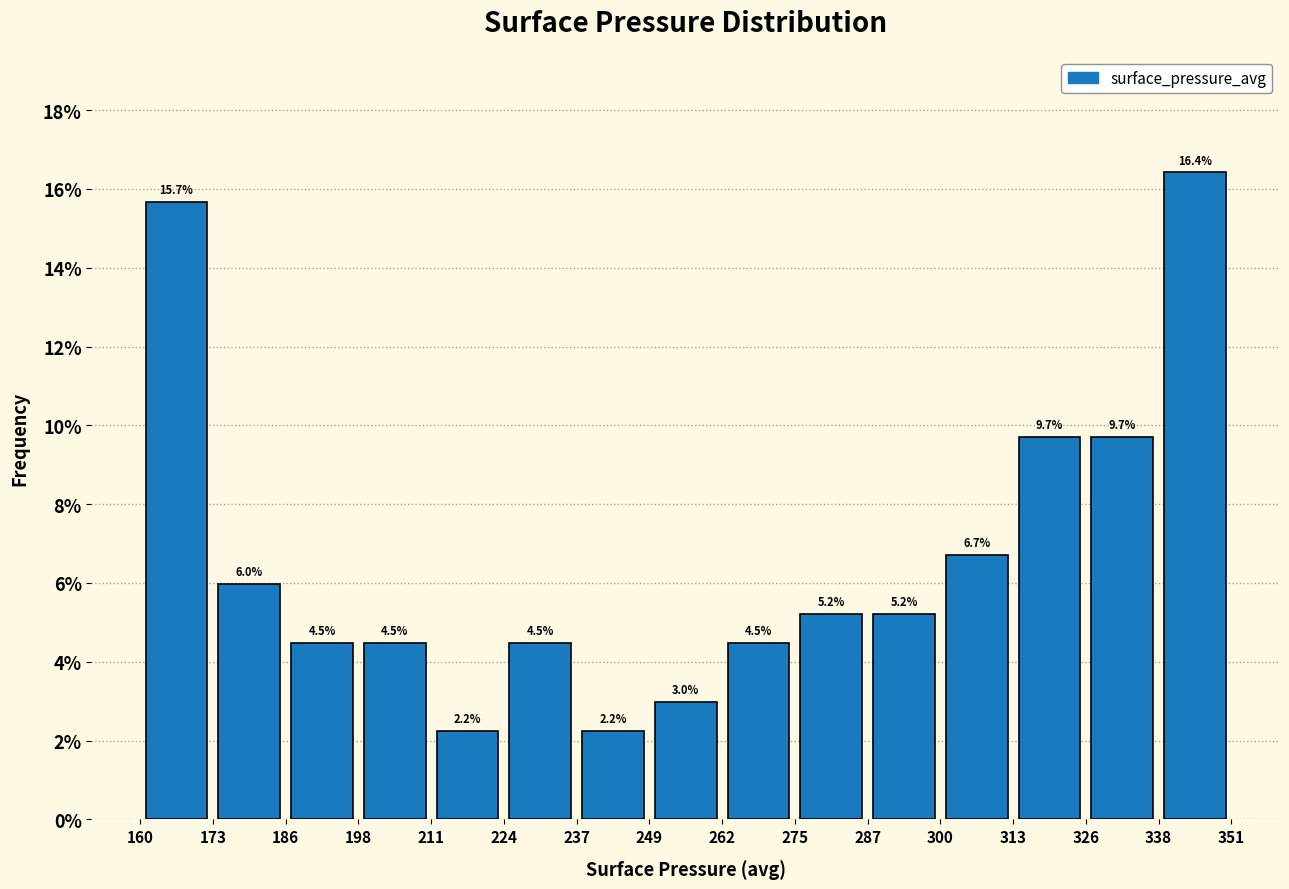

Reading left to right, transcribe this chart: for each bar, give the range it covers on the x-axis and its height.

160 to 173: 15.7
173 to 186: 6.0
186 to 198: 4.5
198 to 211: 4.5
211 to 224: 2.2
224 to 237: 4.5
237 to 249: 2.2
249 to 262: 3.0
262 to 275: 4.5
275 to 287: 5.2
287 to 300: 5.2
300 to 313: 6.7
313 to 326: 9.7
326 to 338: 9.7
338 to 351: 16.4